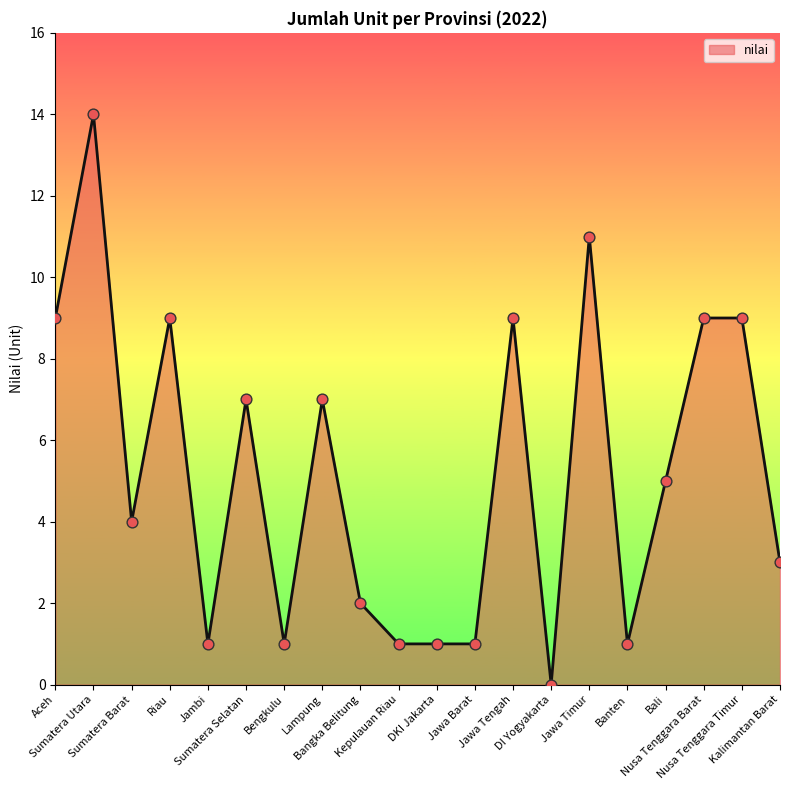

Which has a higher value, Jawa Tengah or Jawa Timur?

Jawa Timur